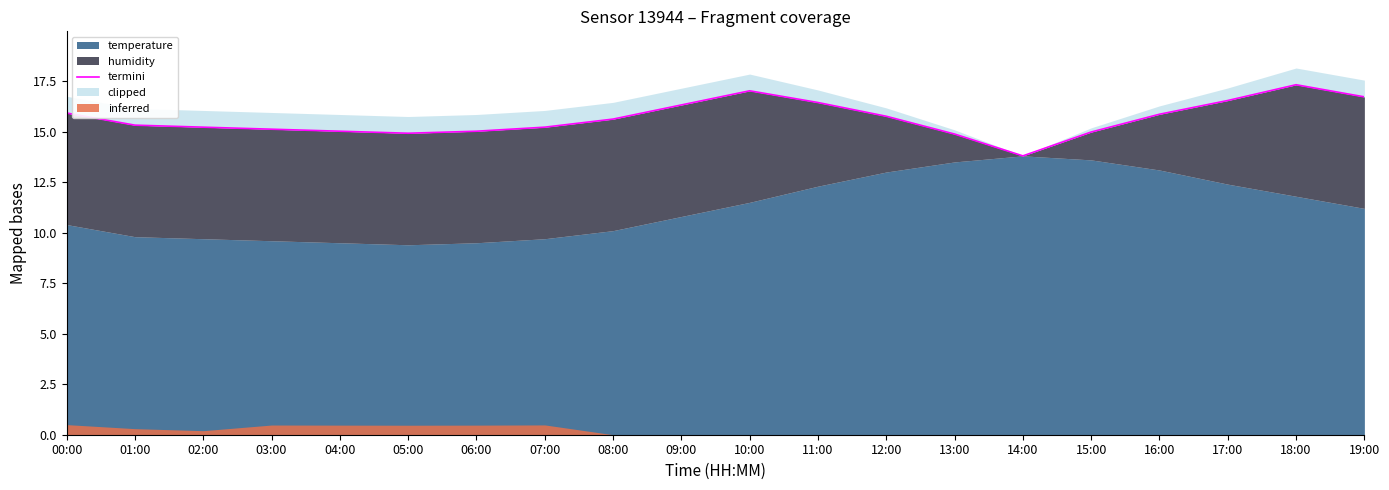

Reading left to right, list all the values displayed in this chart.

00:00=15.9	01:00=15.3	02:00=15.2	03:00=15.1	04:00=15.0	05:00=14.9	06:00=15.0	07:00=15.2	08:00=15.6	09:00=16.3	10:00=17.0	11:00=16.4	12:00=15.8	13:00=14.9	14:00=13.8	15:00=15.0	16:00=15.9	17:00=16.5	18:00=17.3	19:00=16.7